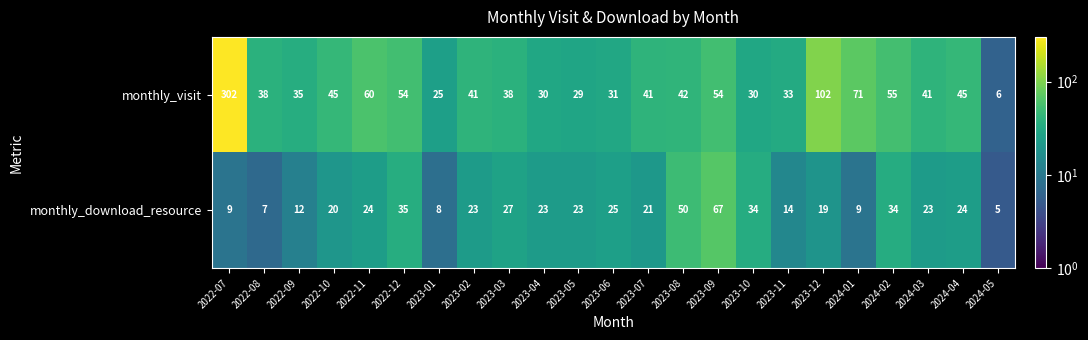

The value of monthly_download_resource at 2023-04 is 38. True or false?

False